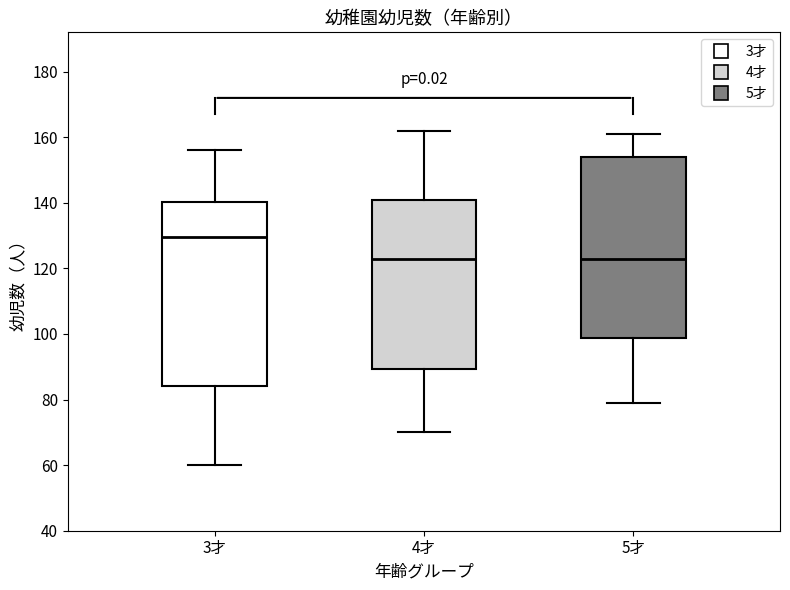

Reading left to right, read every box against the y-axis: the position of its median line, the range the box covers, and the ends of its whiskers. The values are not printed on the chart, so give them approximately, as read against the axis.

3才: median 130, box 84 to 140, whiskers 60 to 156
4才: median 124, box 90 to 140, whiskers 70 to 162
5才: median 124, box 98 to 154, whiskers 80 to 162